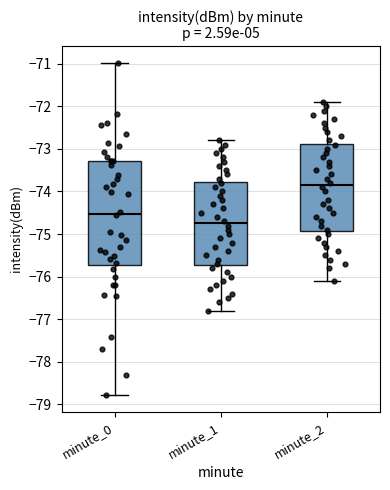

Where does the lower whisker of the box for minute_1 end on the y-axis? The values are not printed on the chart, so give them approximately, as read against the axis.

-76.8